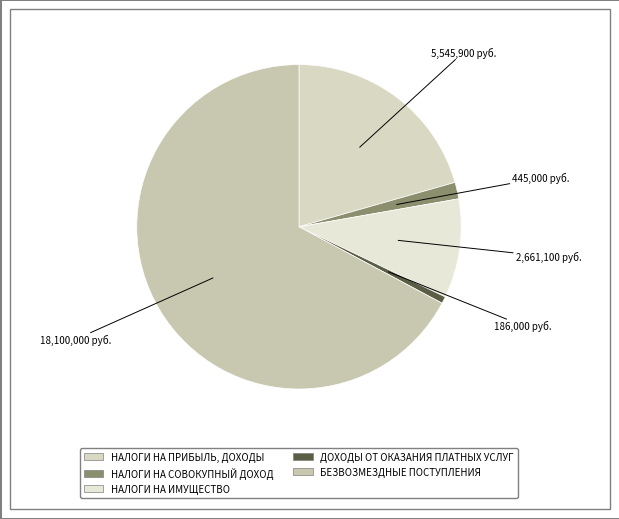

What percentage is the НАЛОГИ НА ПРИБЫЛЬ, ДОХОДЫ slice, to the nearest percent?

21%